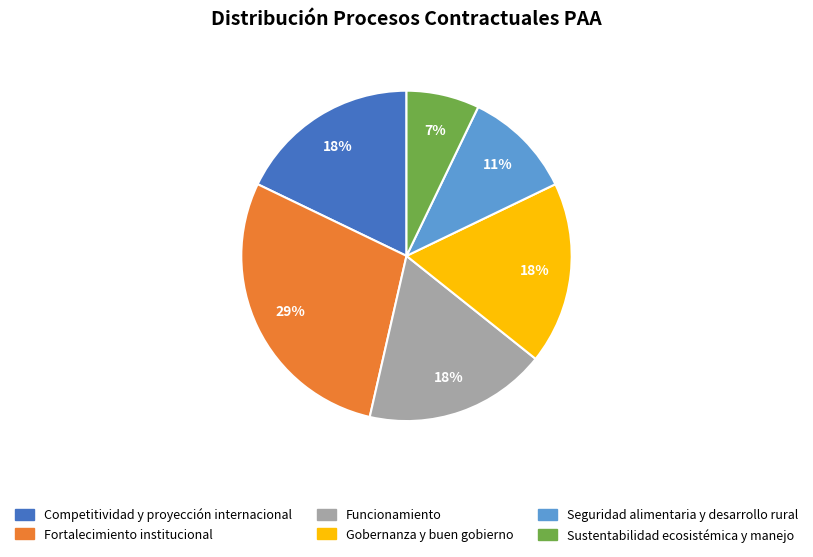

How many segments does this pie chart have?

6